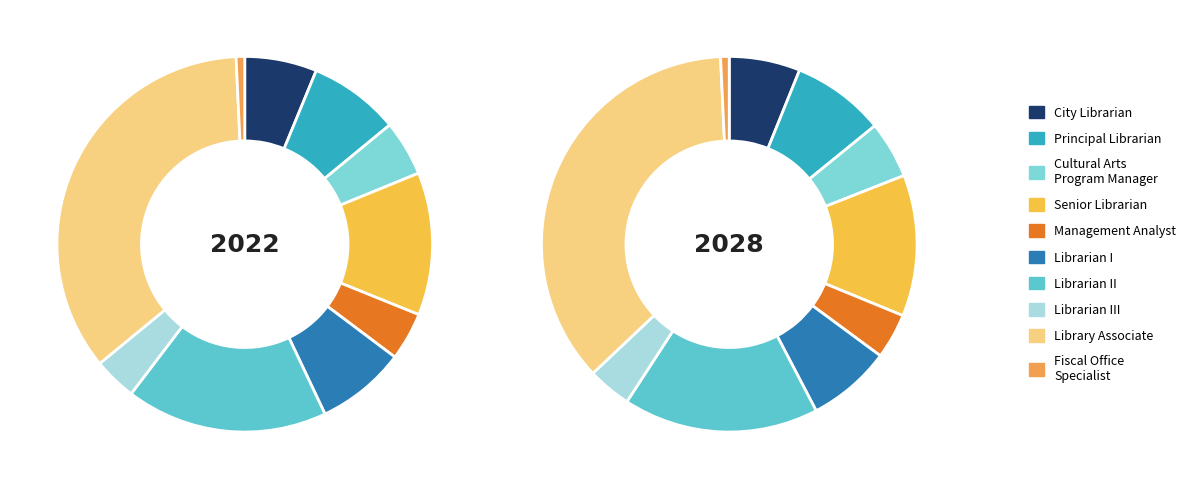

Which category has the smallest portion of the pie?

Fiscal Office Specialist